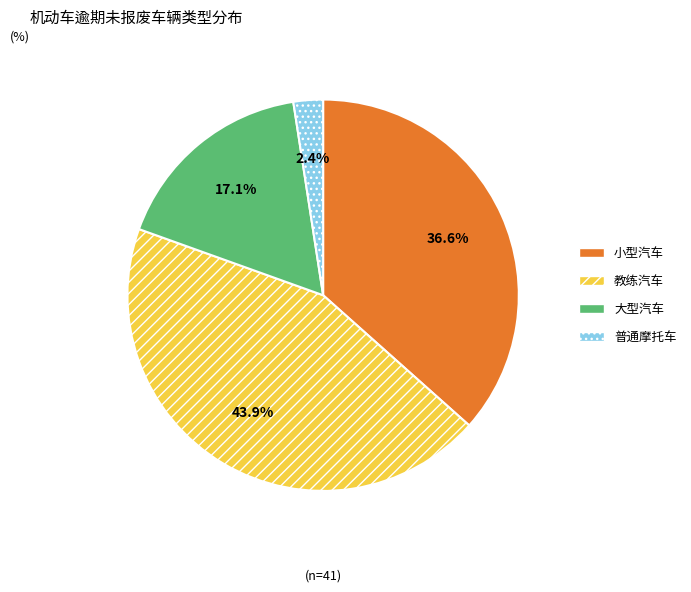

How many slices are in this pie chart?

4